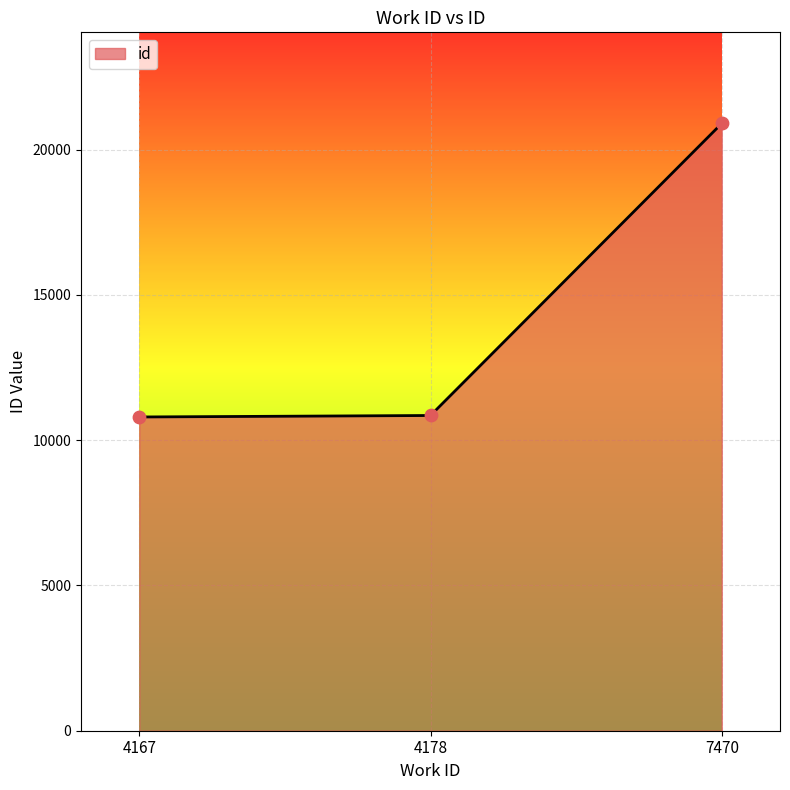

Which has a higher value, 4167 or 7470?

7470